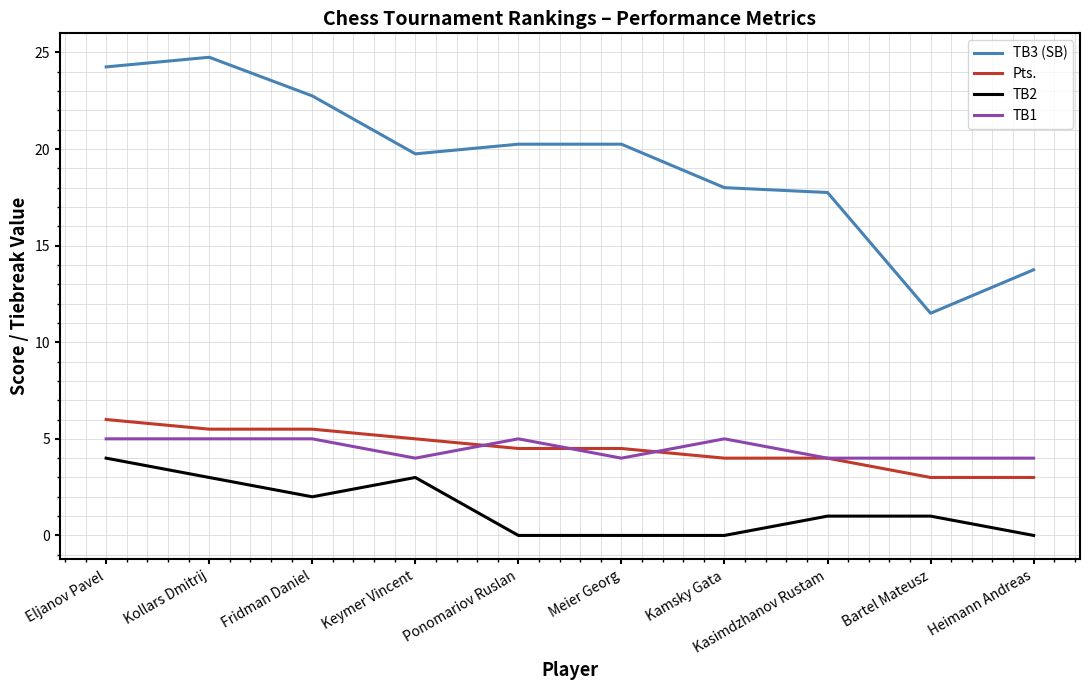

What is the maximum value shown in the chart?

24.8